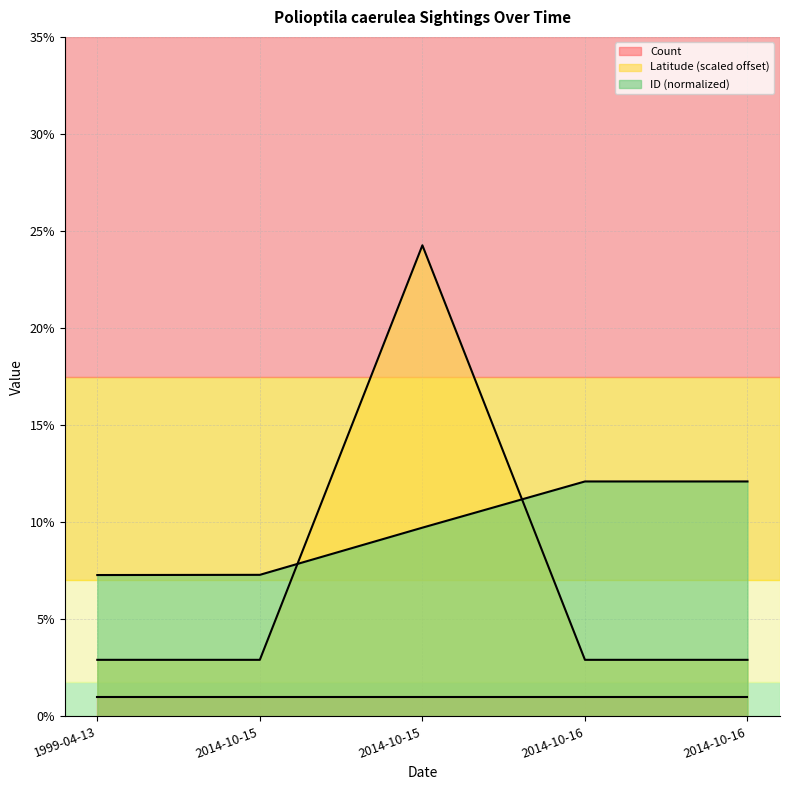

Which has a higher value, 1999-04-13 or 2014-10-16?

1999-04-13